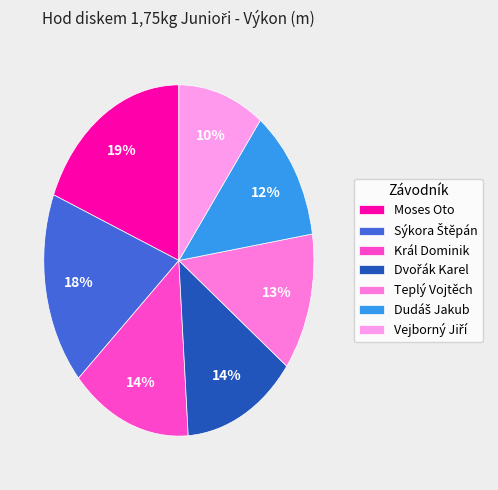

Which category has the smallest portion of the pie?

Vejborný Jiří